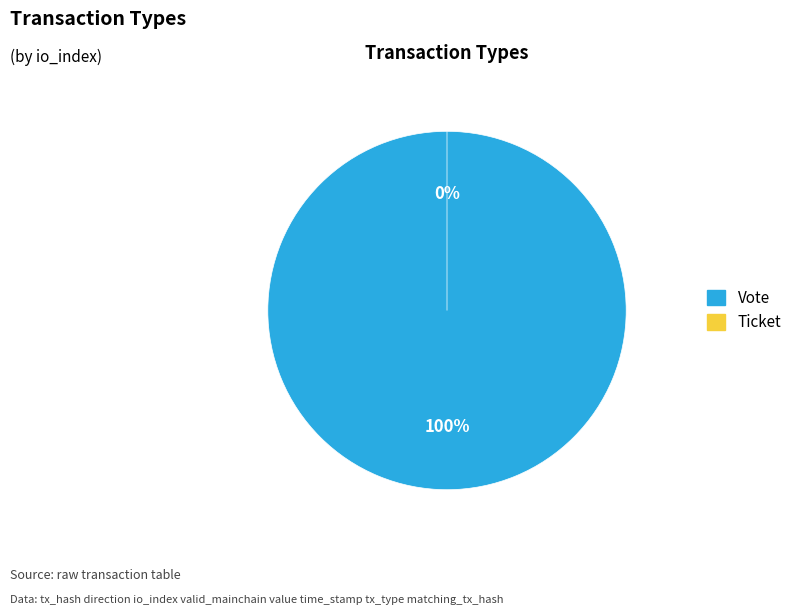

How many segments does this pie chart have?

2